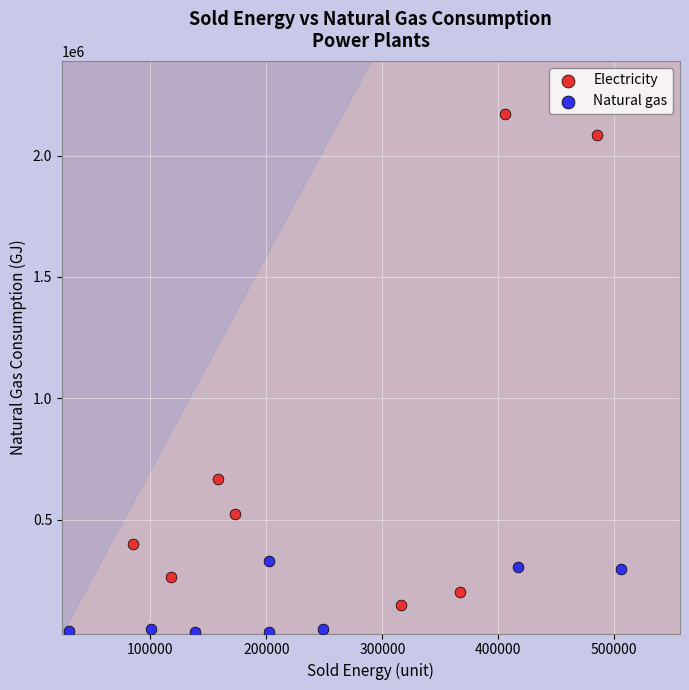

Which series has the largest Y range (max minus min)?

Electricity